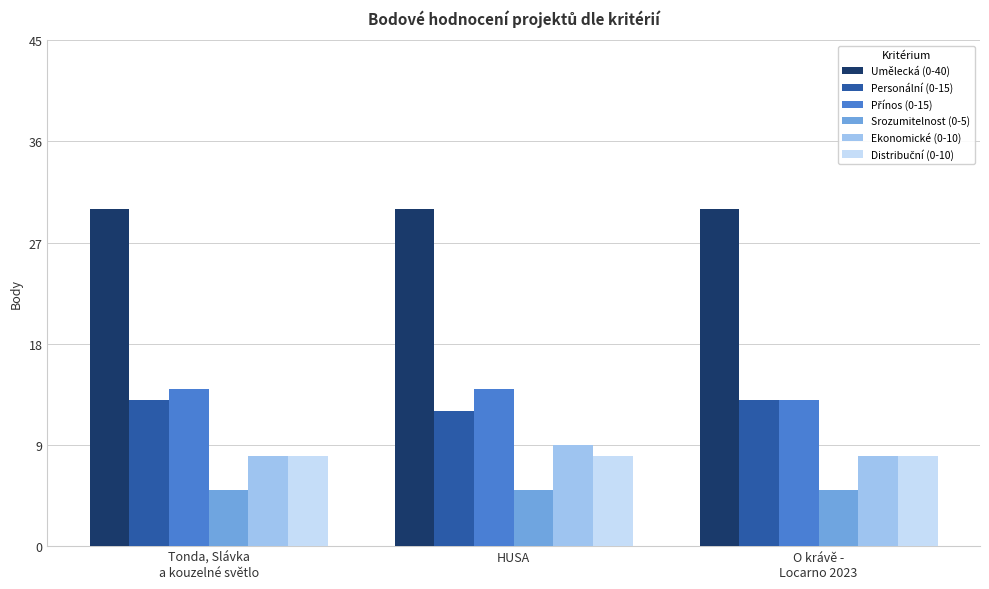

What is the label of the 1st bar from the right?

O krávě -
Locarno 2023